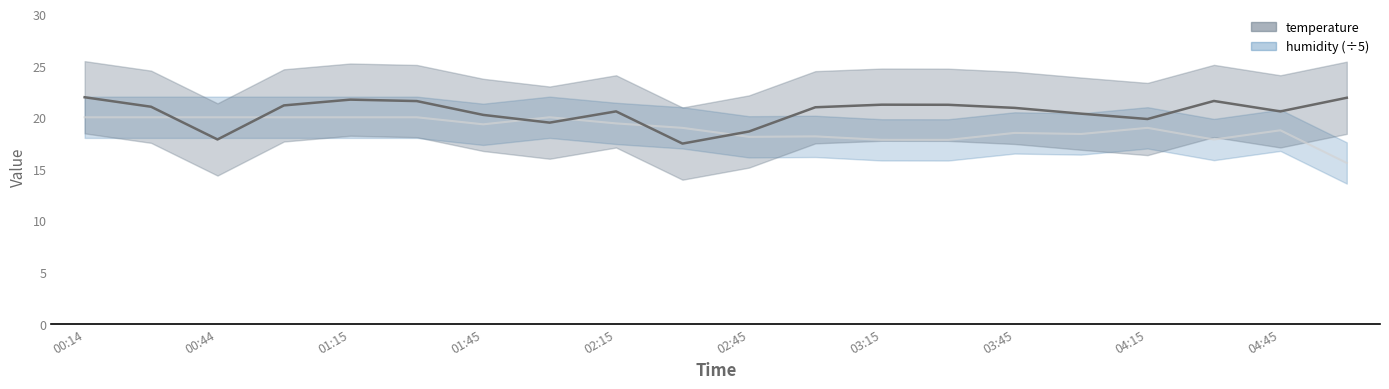

How many lines are shown in the chart?

2